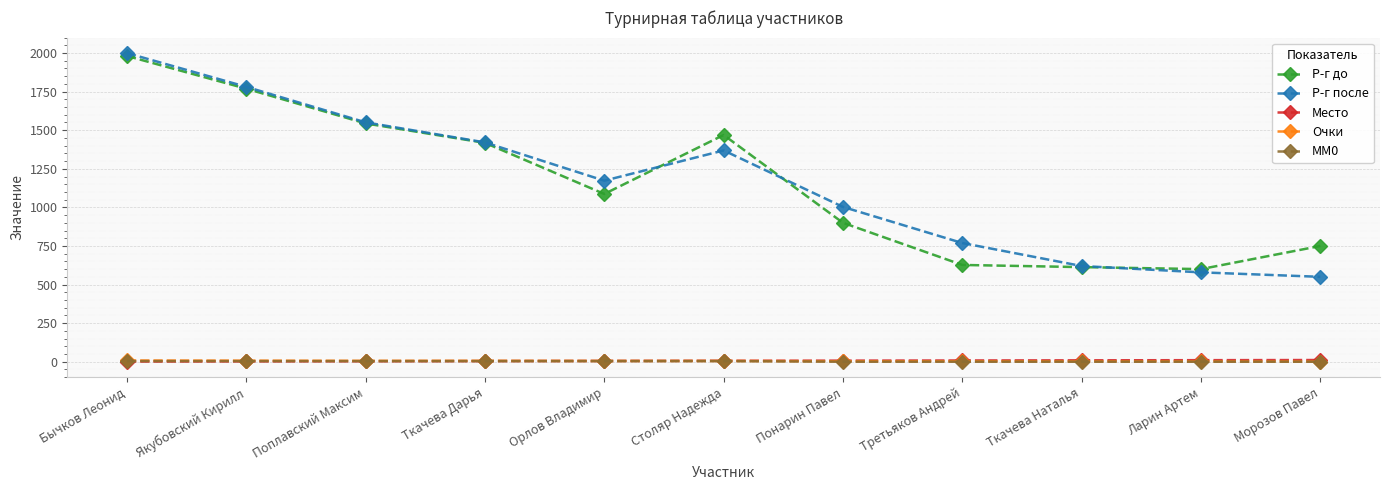

True or false: Р-г после has more than 1 interior local peaks.

False